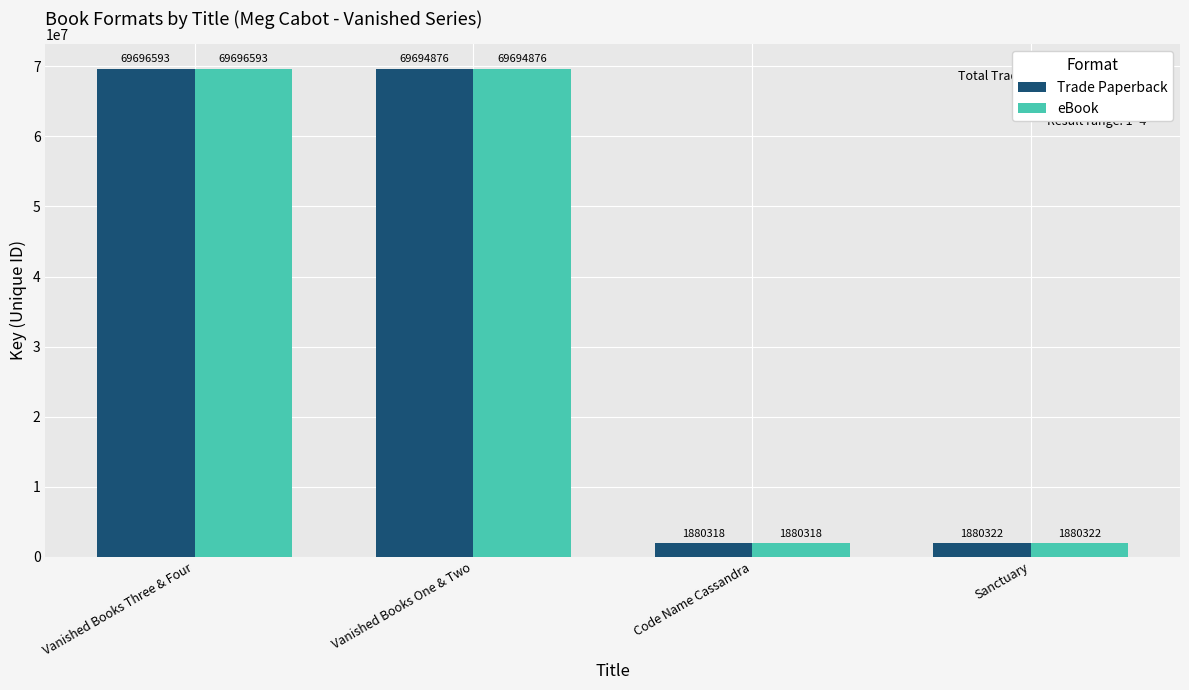

At which category is the sum across all series the highest?

Vanished Books Three & Four